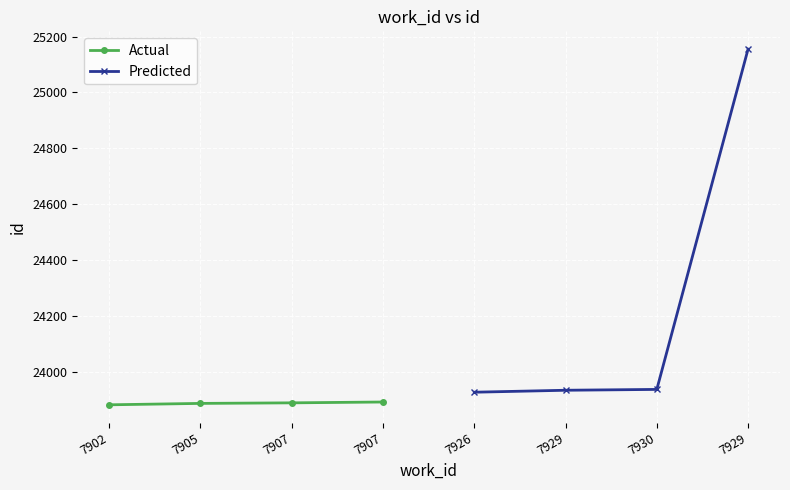

Is this an area chart (filled region under the line)?

No